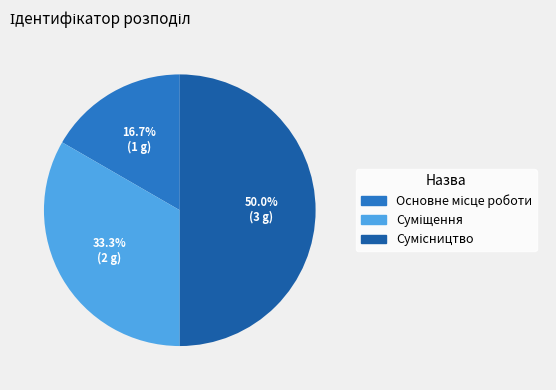

Between Суміщення and Сумісництво, which is larger?

Сумісництво